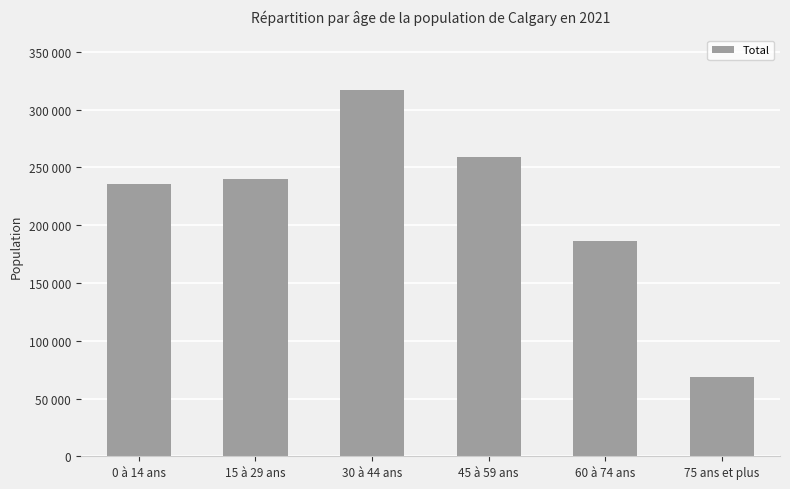

Is it true that the value at 15 à 29 ans is 361375?

False